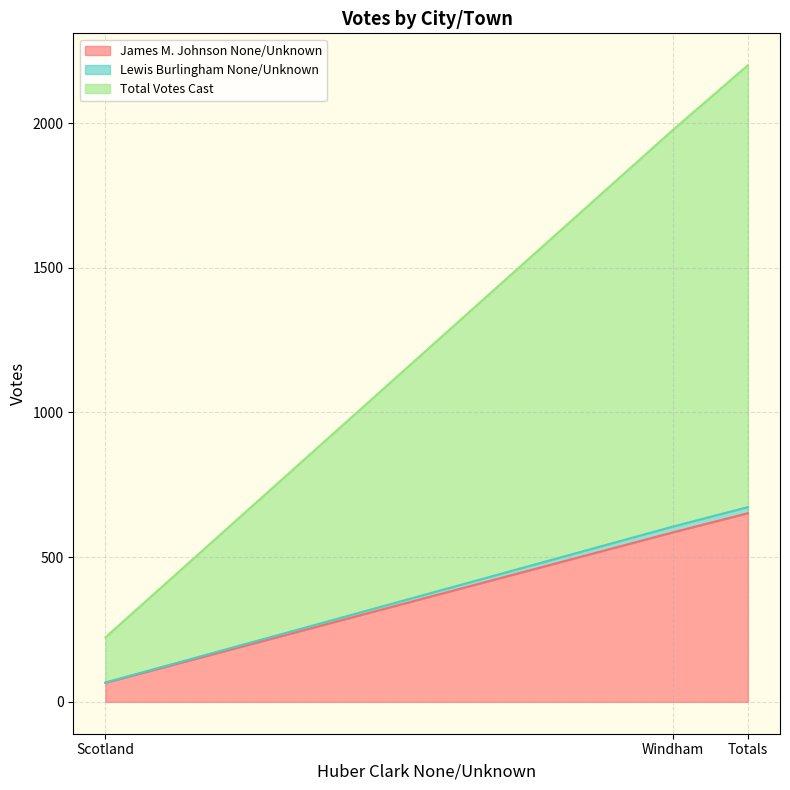

Where does the James M. Johnson None/Unknown series first go above 586?

Totals